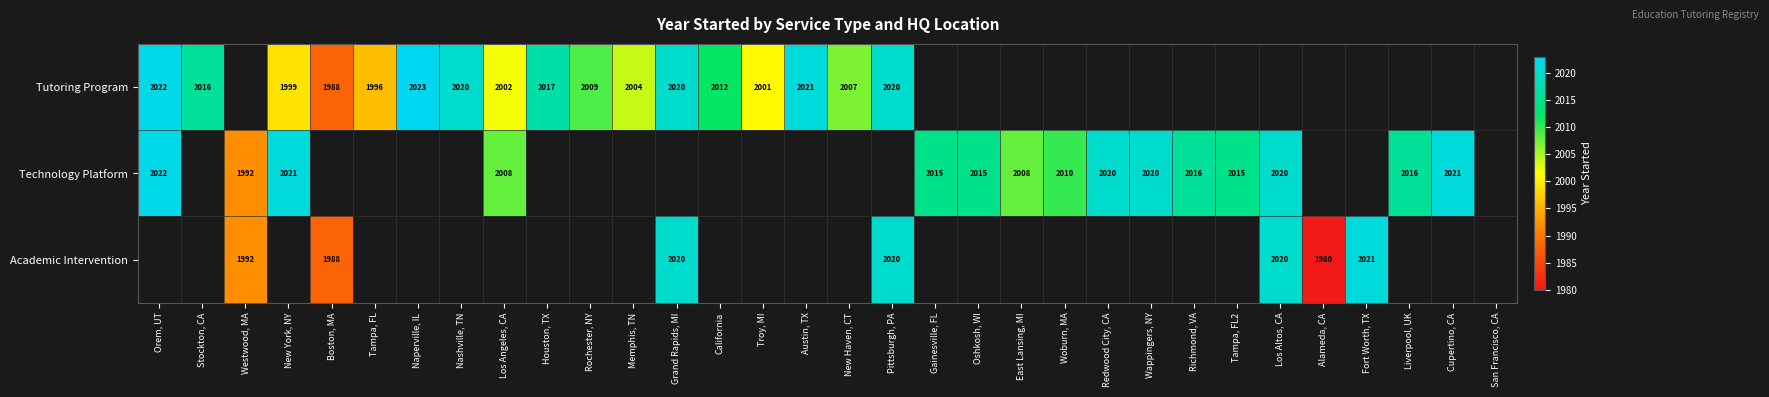

At how many categories does at least one series exceed 1991?

29